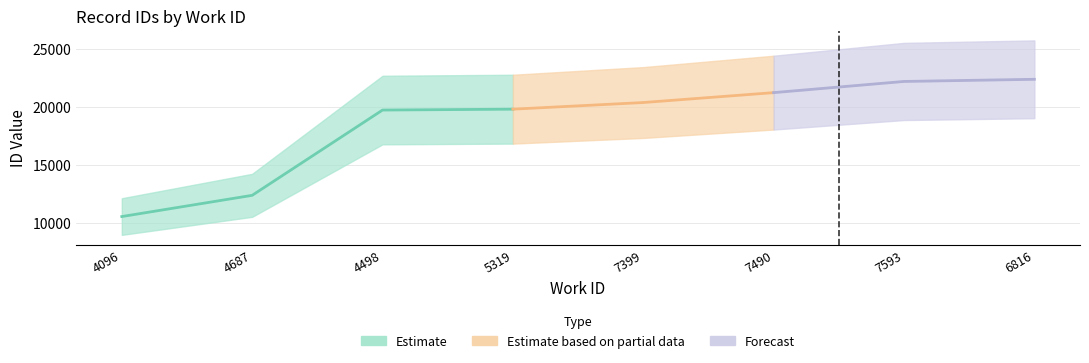

Where is the data nearest to the value 16474?

4498